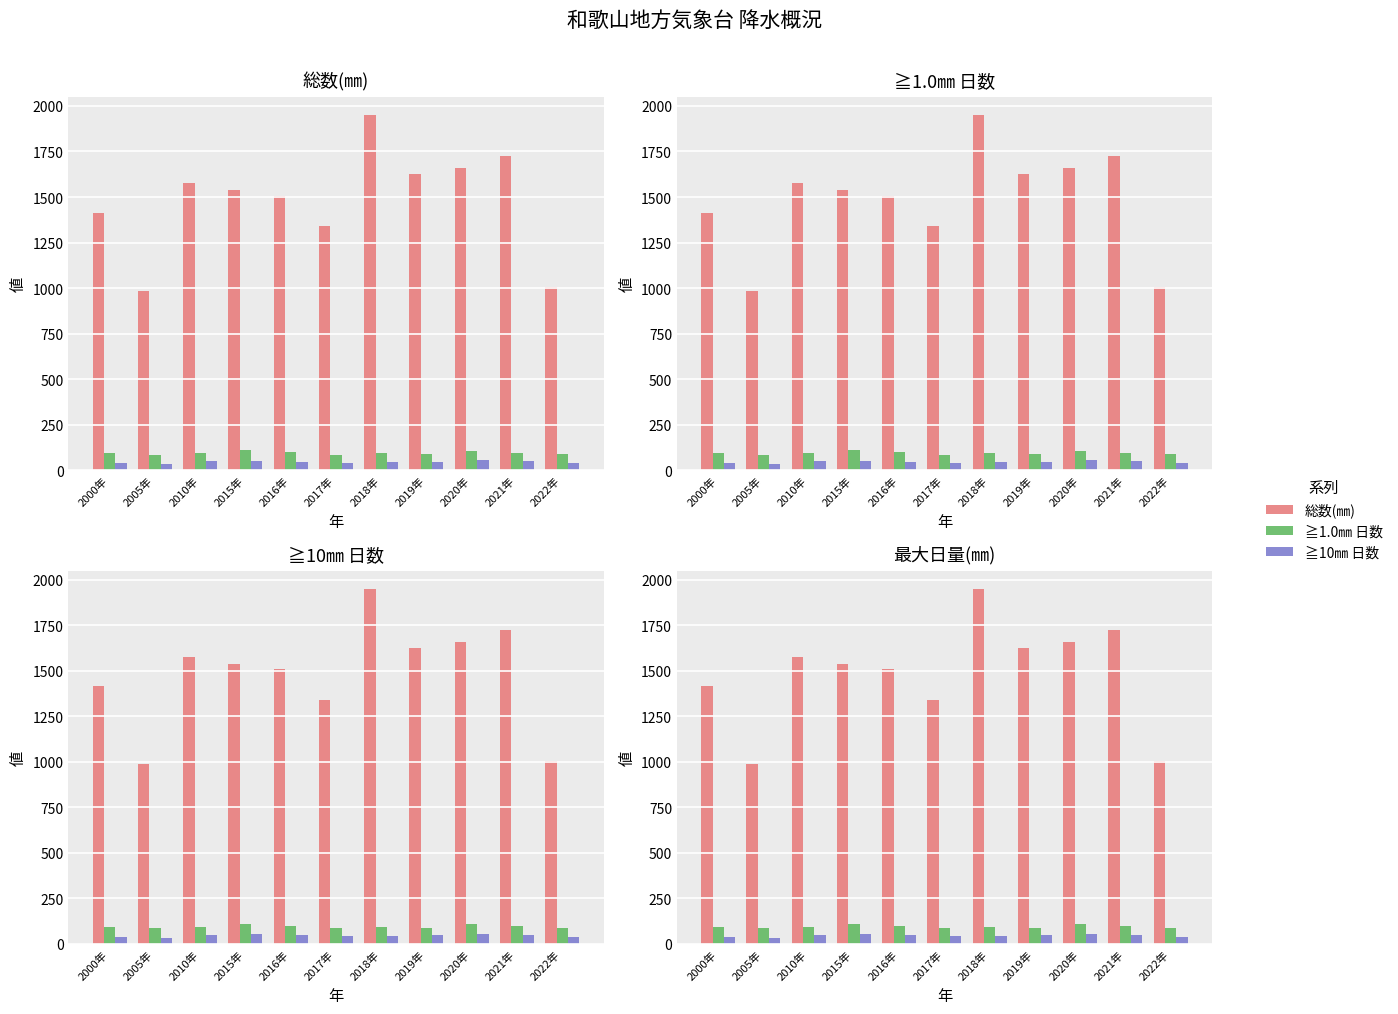

How many data points does each series have?

11